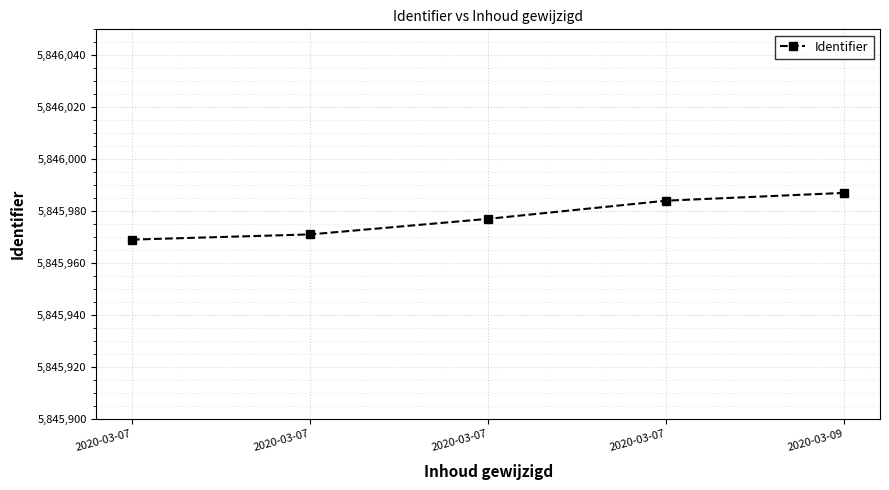

What is the maximum value shown in the chart?

5845987